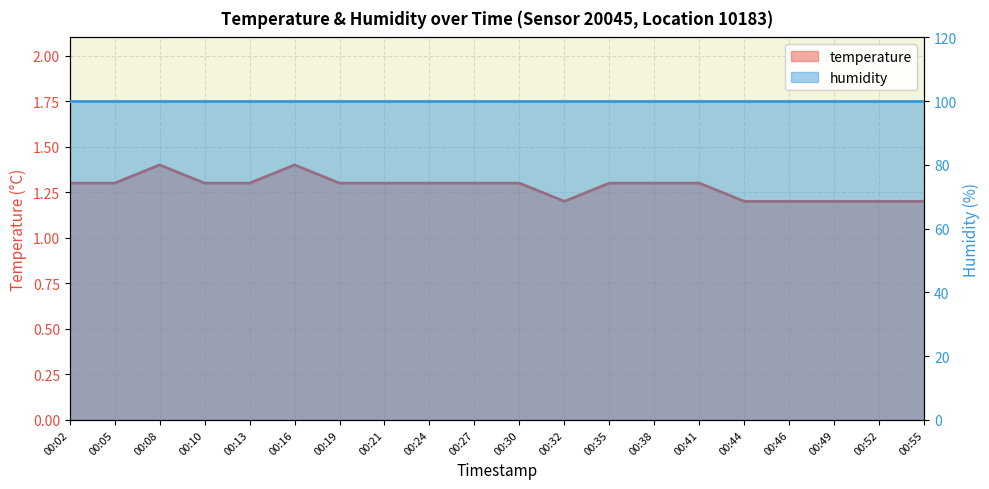

The chart shows a value of 1.3 at 00:02. True or false?

True